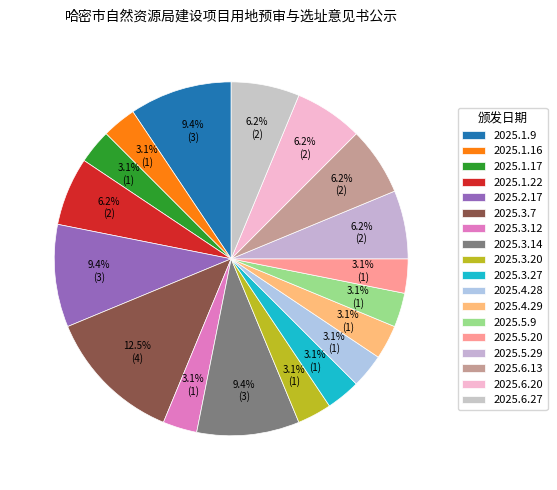

To the nearest percent, what is the difference between the largest and smallest slice percentages?

9%